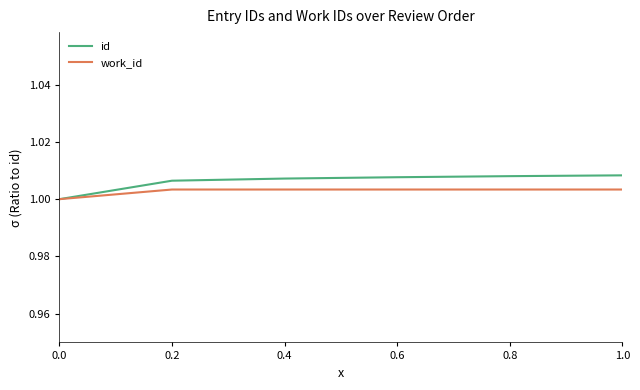

Which series has the largest total across all categories?

id